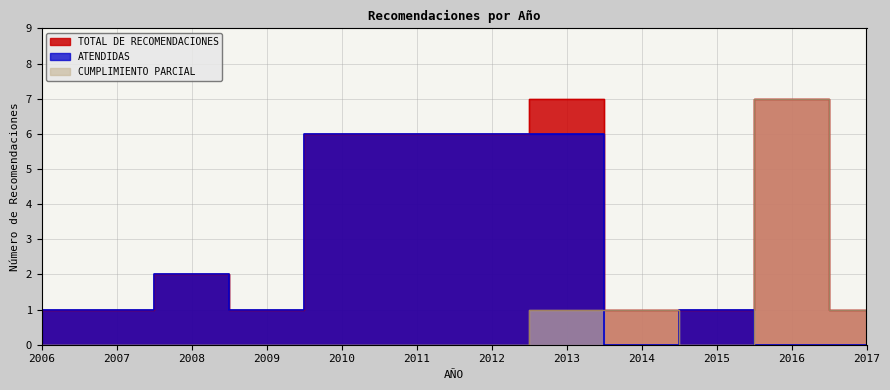

Is it true that ATENDIDAS equals 1 at 2015?

True